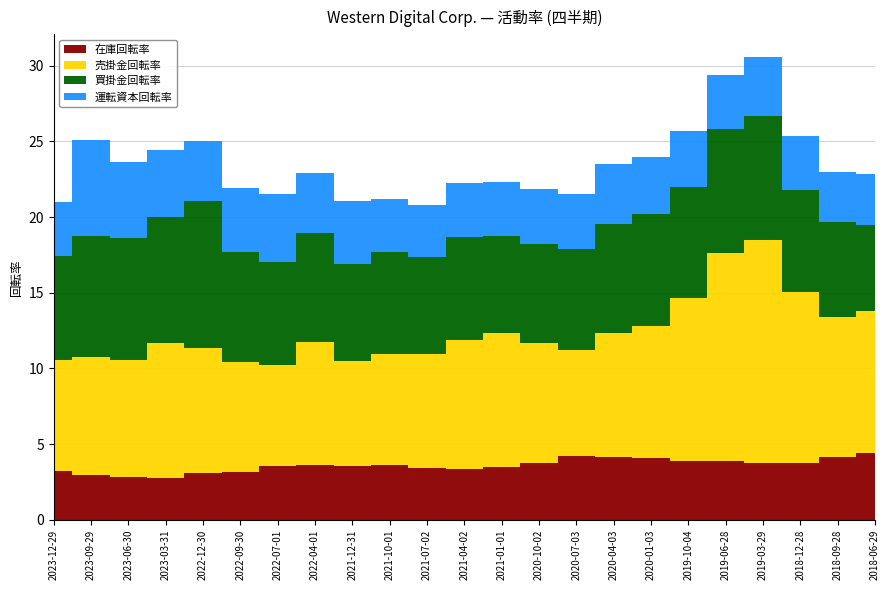

Reading left to right, extract all data points from this chart.

在庫回転率: 2023-12-29=3.2	2023-09-29=3.0	2023-06-30=2.8	2023-03-31=2.8	2022-12-30=3.1	2022-09-30=3.2	2022-07-01=3.5	2022-04-01=3.6	2021-12-31=3.6	2021-10-01=3.6	2021-07-02=3.4	2021-04-02=3.3	2021-01-01=3.5	2020-10-02=3.8	2020-07-03=4.2	2020-04-03=4.2	2020-01-03=4.1	2019-10-04=3.9	2019-06-28=3.9	2019-03-29=3.8	2018-12-28=3.8	2018-09-28=4.2	2018-06-29=4.4
売掛金回転率: 2023-12-29=7.4	2023-09-29=7.8	2023-06-30=7.7	2023-03-31=8.9	2022-12-30=8.3	2022-09-30=7.2	2022-07-01=6.7	2022-04-01=8.2	2021-12-31=6.9	2021-10-01=7.4	2021-07-02=7.5	2021-04-02=8.6	2021-01-01=8.9	2020-10-02=7.9	2020-07-03=7.0	2020-04-03=8.1	2020-01-03=8.7	2019-10-04=10.8	2019-06-28=13.8	2019-03-29=14.8	2018-12-28=11.3	2018-09-28=9.2	2018-06-29=9.4
買掛金回転率: 2023-12-29=6.8	2023-09-29=8.0	2023-06-30=8.1	2023-03-31=8.4	2022-12-30=9.7	2022-09-30=7.3	2022-07-01=6.8	2022-04-01=7.2	2021-12-31=6.5	2021-10-01=6.7	2021-07-02=6.4	2021-04-02=6.8	2021-01-01=6.4	2020-10-02=6.5	2020-07-03=6.7	2020-04-03=7.2	2020-01-03=7.4	2019-10-04=7.4	2019-06-28=8.2	2019-03-29=8.2	2018-12-28=6.7	2018-09-28=6.3	2018-06-29=5.7
運転資本回転率: 2023-12-29=3.6	2023-09-29=6.3	2023-06-30=5.0	2023-03-31=4.4	2022-12-30=3.9	2022-09-30=4.3	2022-07-01=4.5	2022-04-01=4.0	2021-12-31=4.1	2021-10-01=3.5	2021-07-02=3.5	2021-04-02=3.6	2021-01-01=3.6	2020-10-02=3.6	2020-07-03=3.6	2020-04-03=3.9	2020-01-03=3.8	2019-10-04=3.7	2019-06-28=3.6	2019-03-29=3.9	2018-12-28=3.6	2018-09-28=3.3	2018-06-29=3.3